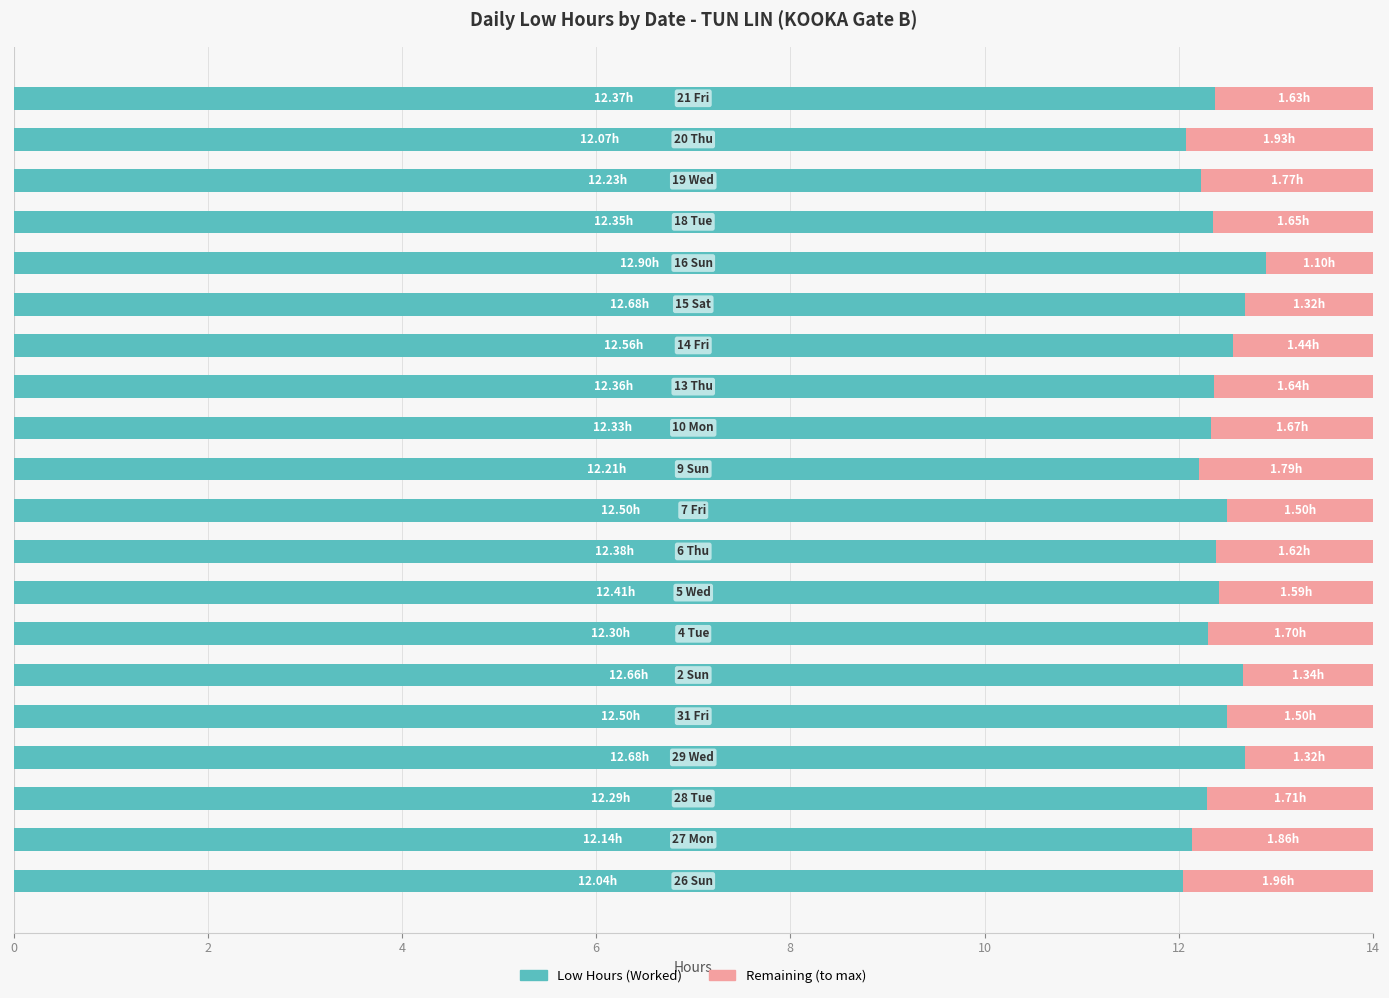

What is the sum of all Low Hours (Worked) values?

248.0